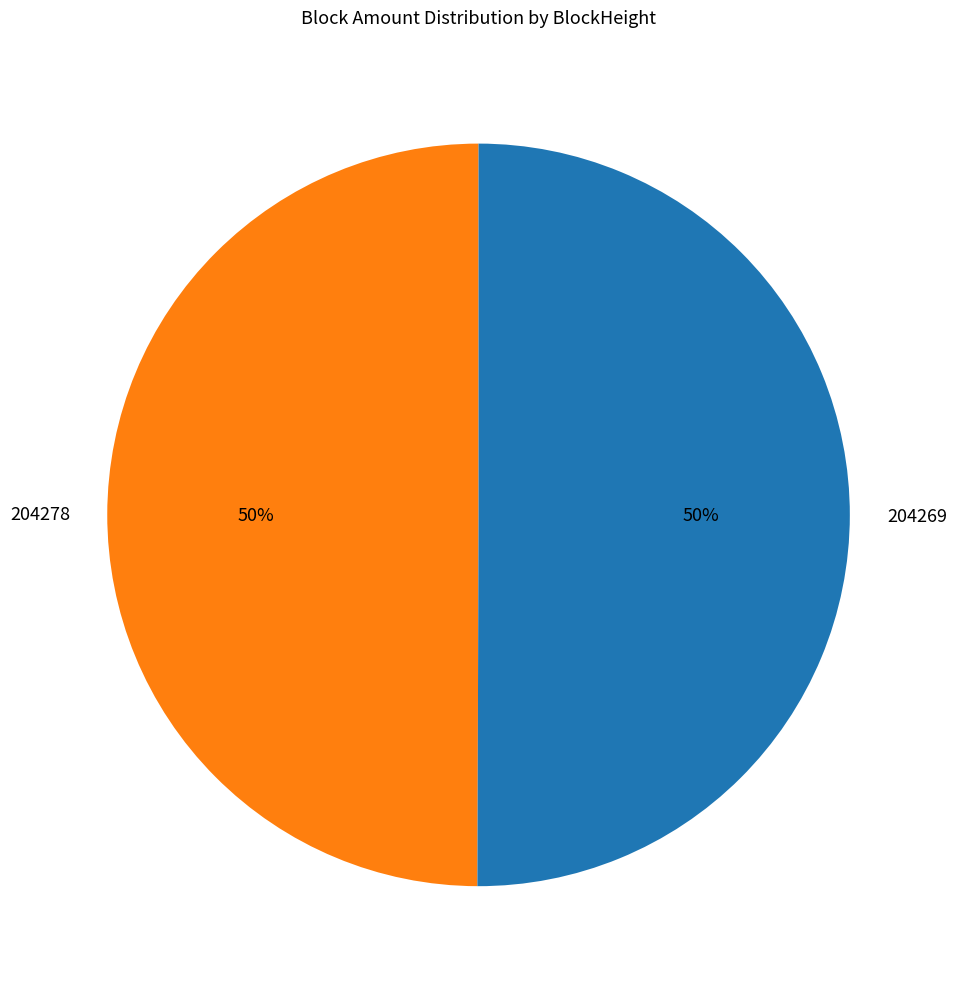

Combined, do 204278 and 204269 account for over 50%?

Yes